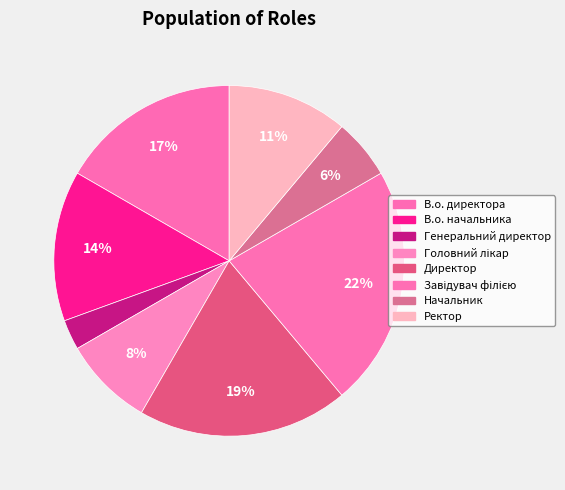

What is the smallest slice in the pie chart?

Генеральний директор